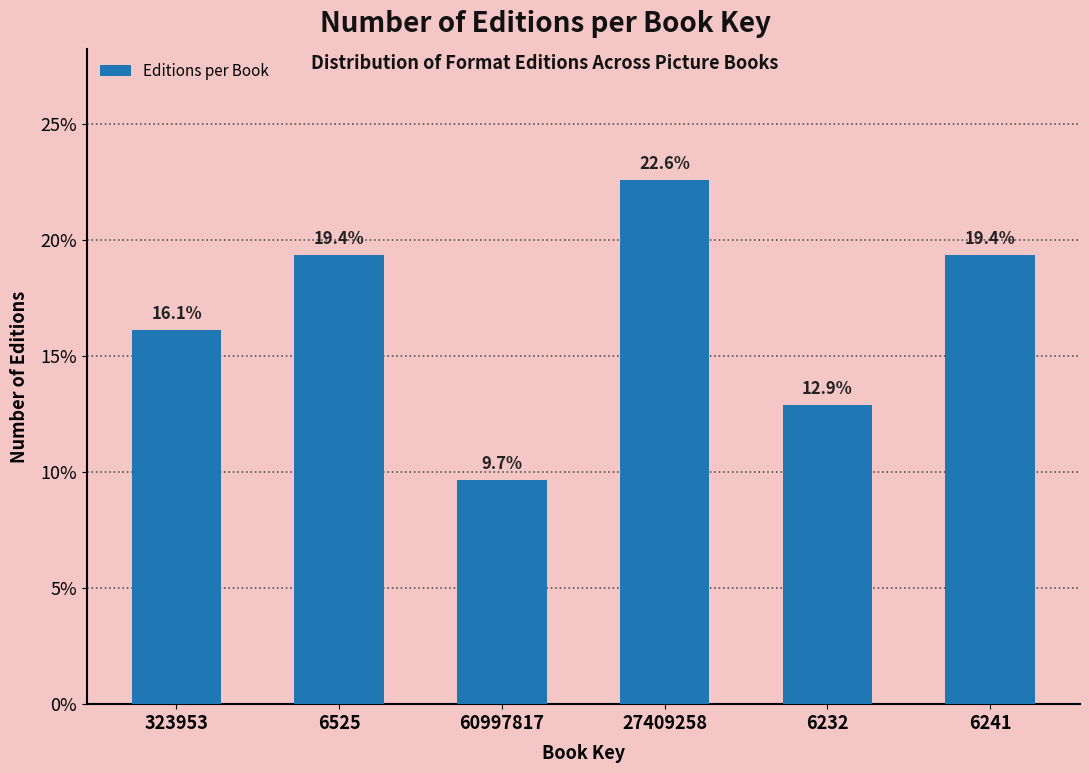

Reading left to right, list all the values displayed in this chart.

323953=16.1	6525=19.4	60997817=9.7	27409258=22.6	6232=12.9	6241=19.4